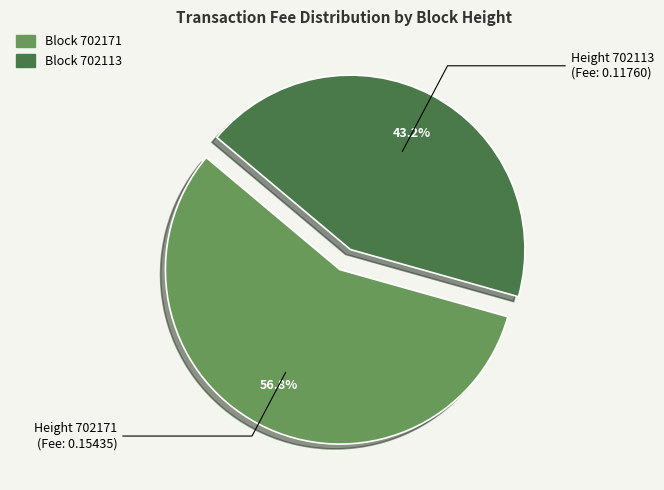

Does any single category account for the majority?

Yes